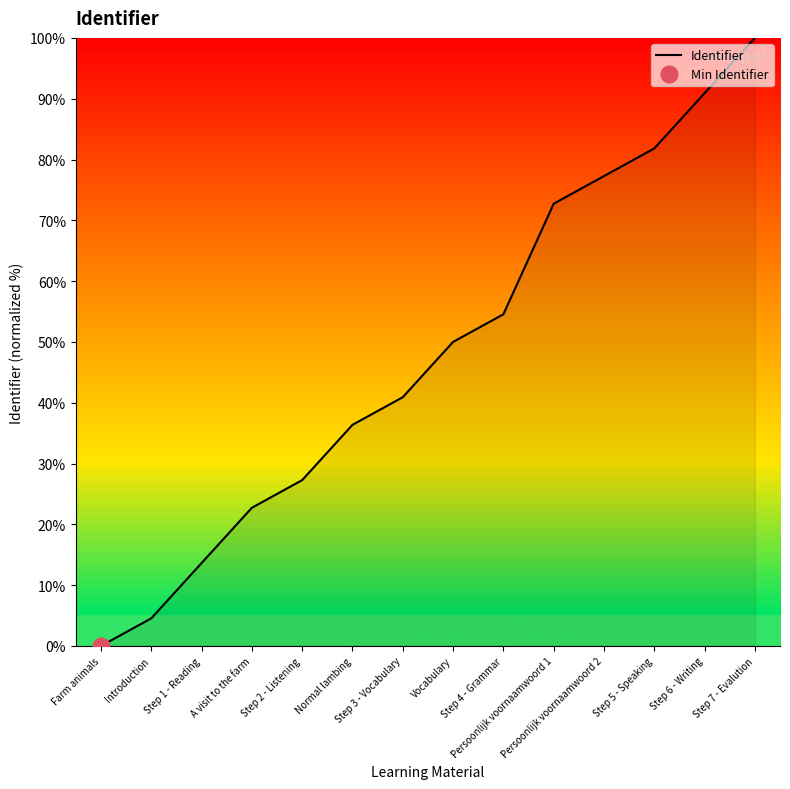

How many data points are above 50?

6